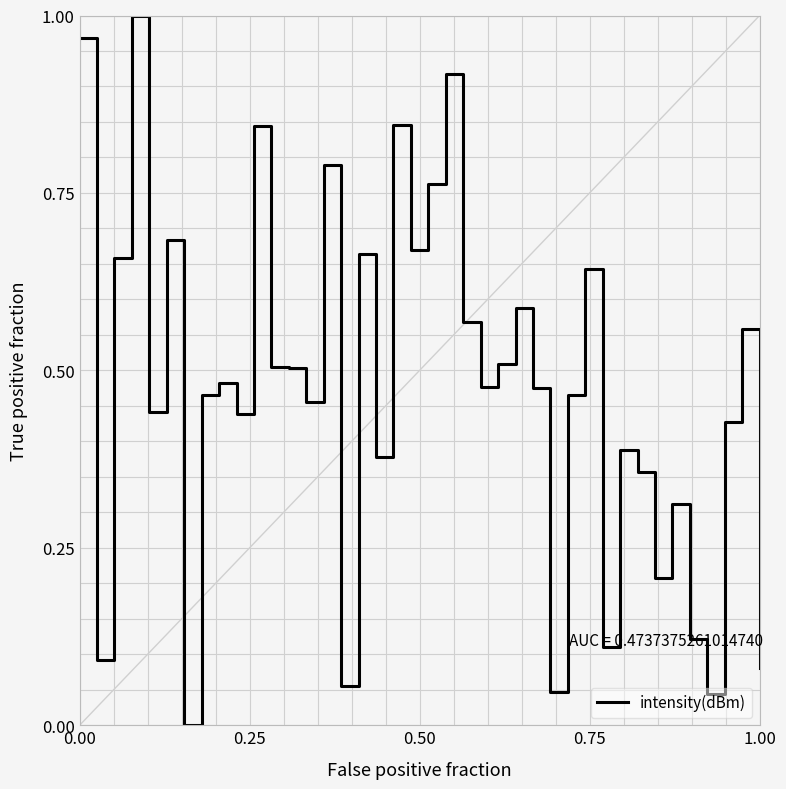

Does the chart display data point markers on the line(s)?

No